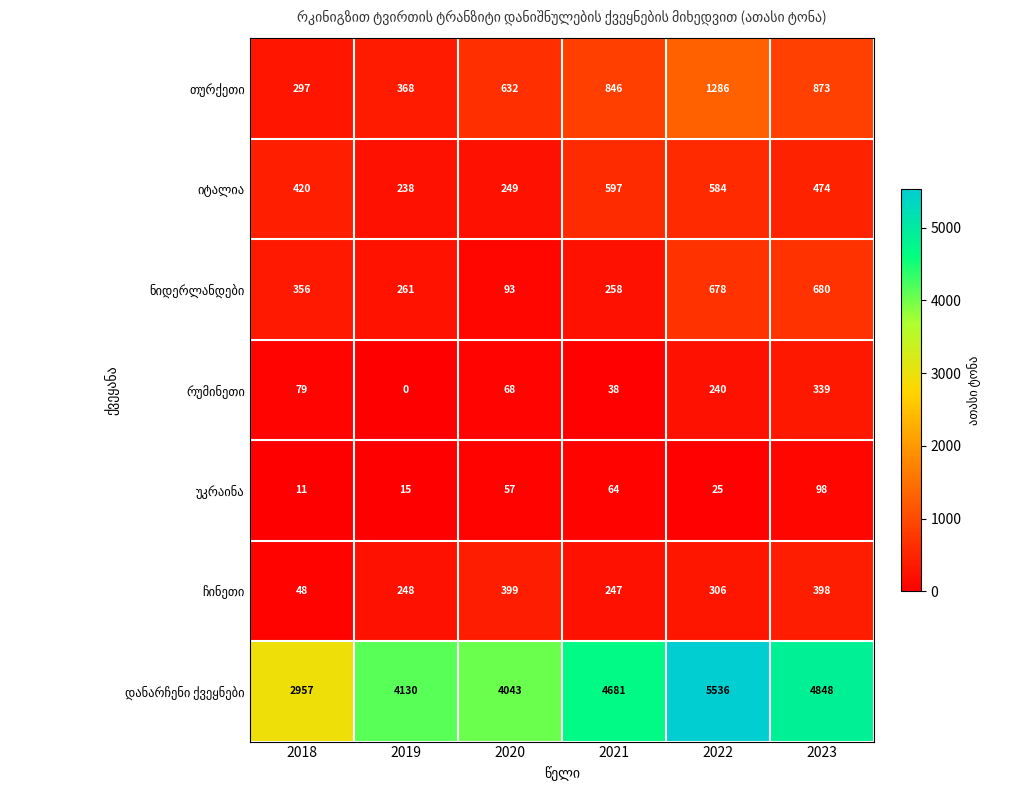

What is the maximum value shown in the chart?

5536